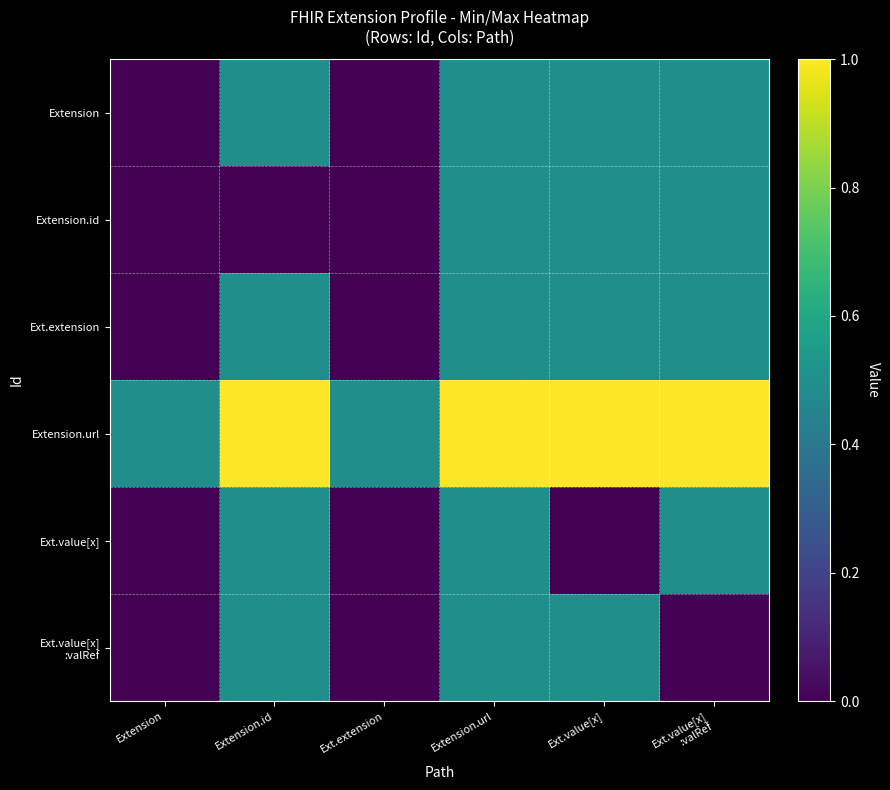

Which series has the largest range (max minus min)?

Extension